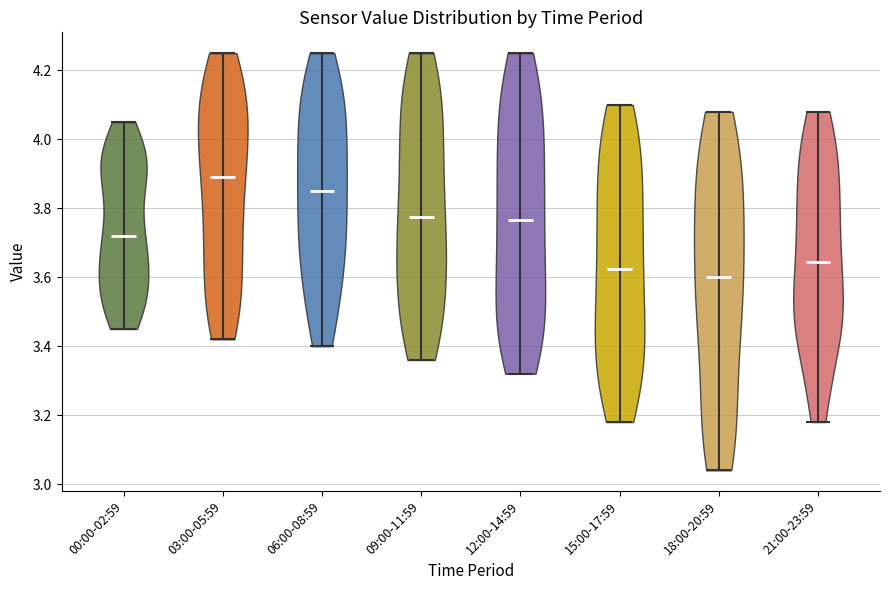

Reading left to right, read every violin against the y-axis: where its median line is, and the lowest and highest points it reaches. The values are not printed on the chart, so give them approximately, as read against the axis.

00:00-02:59: median line 3.72, lowest point 3.46, highest point 4.06
03:00-05:59: median line 3.90, lowest point 3.42, highest point 4.26
06:00-08:59: median line 3.86, lowest point 3.40, highest point 4.26
09:00-11:59: median line 3.78, lowest point 3.36, highest point 4.26
12:00-14:59: median line 3.76, lowest point 3.32, highest point 4.26
15:00-17:59: median line 3.62, lowest point 3.18, highest point 4.10
18:00-20:59: median line 3.60, lowest point 3.04, highest point 4.08
21:00-23:59: median line 3.64, lowest point 3.18, highest point 4.08